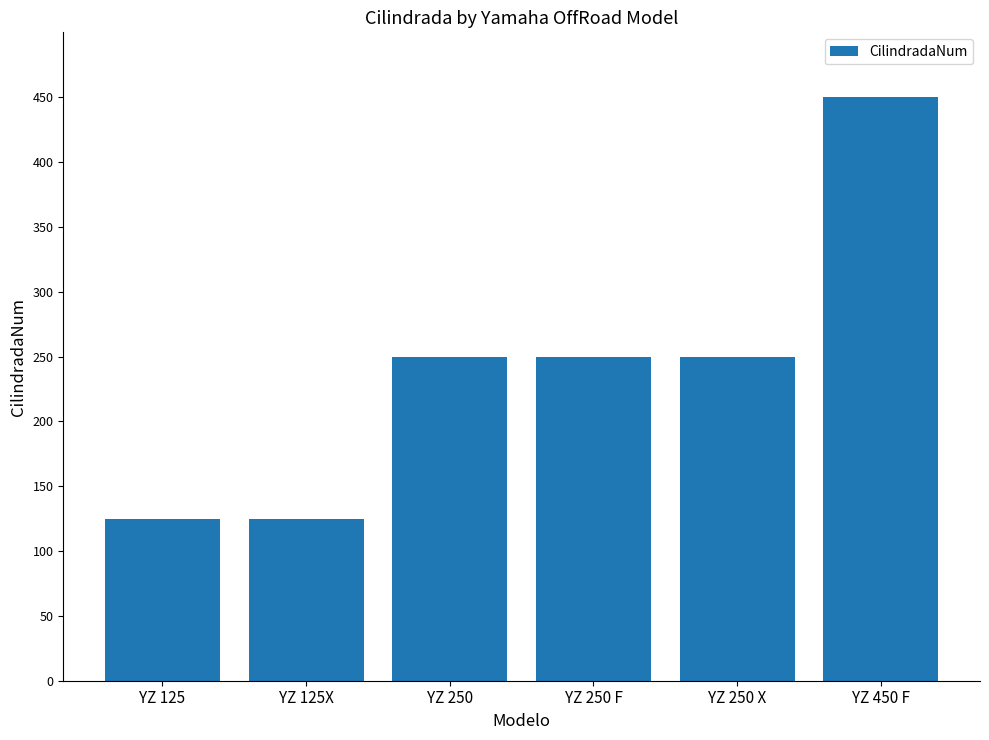

True or false: the data shows 250 at YZ 250.

True